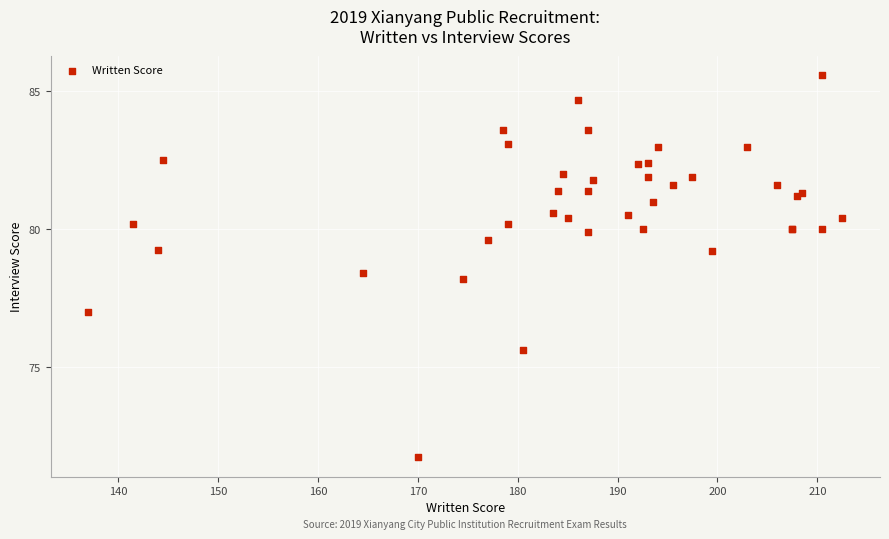

What Y value in the scatter plot is closest to 78?

78.2